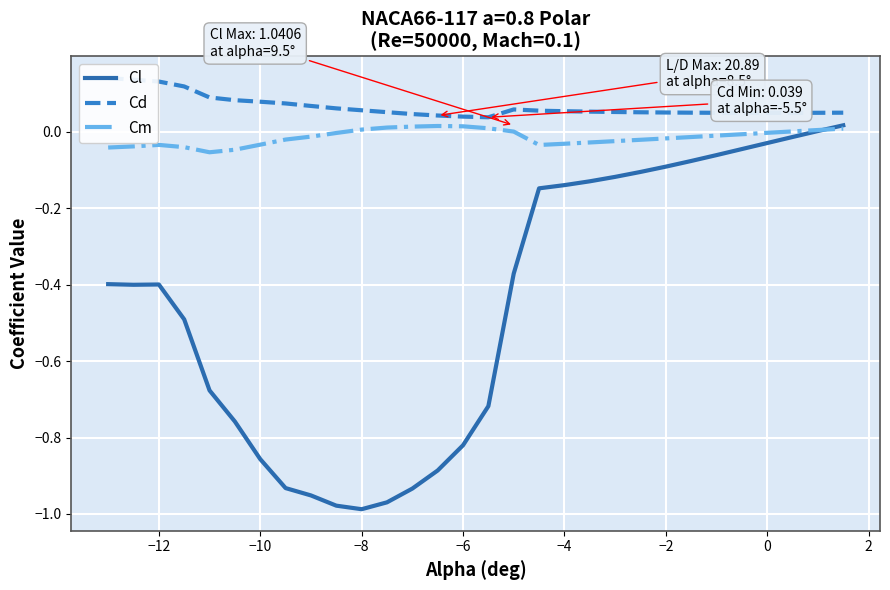

Is it true that Cl equals -0.5 at −6?

False